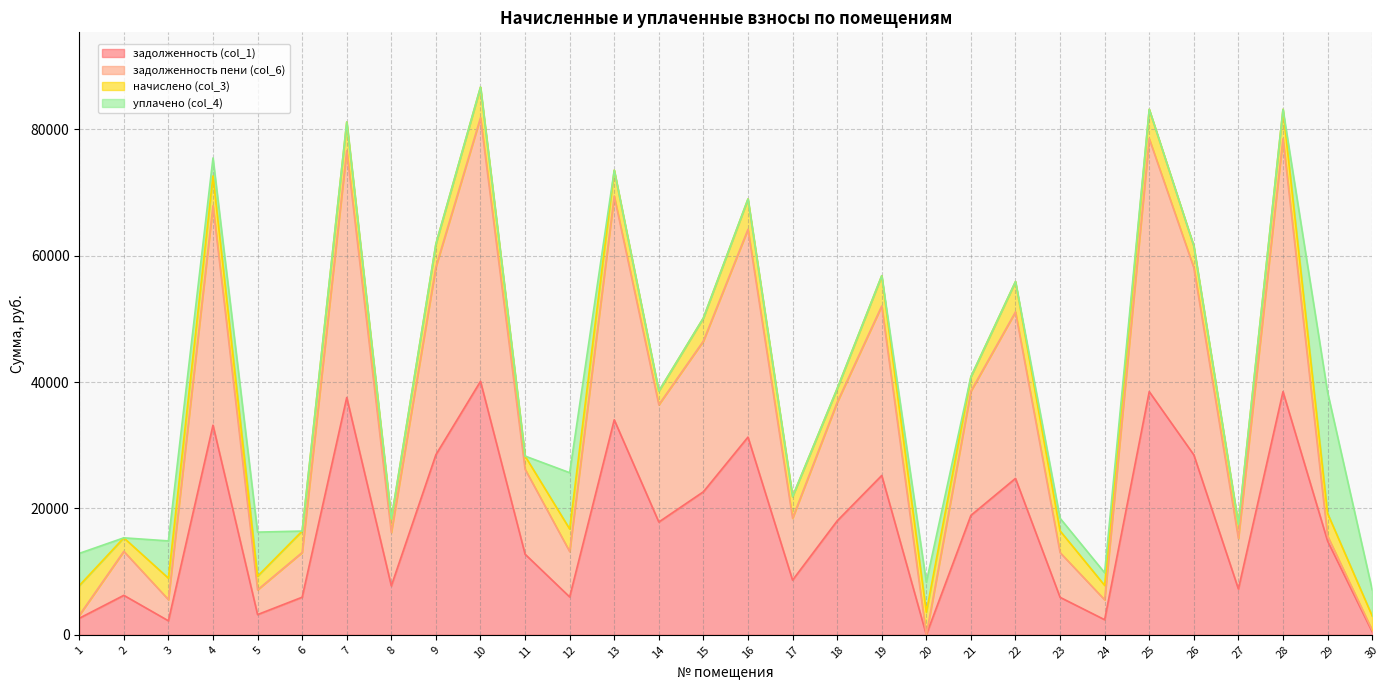

List the labels in order of задолженность (col_1) value, largest first.

10, 25, 28, 7, 13, 4, 16, 9, 26, 19, 22, 15, 21, 18, 14, 29, 11, 17, 8, 27, 2, 12, 6, 23, 5, 1, 24, 3, 30, 20